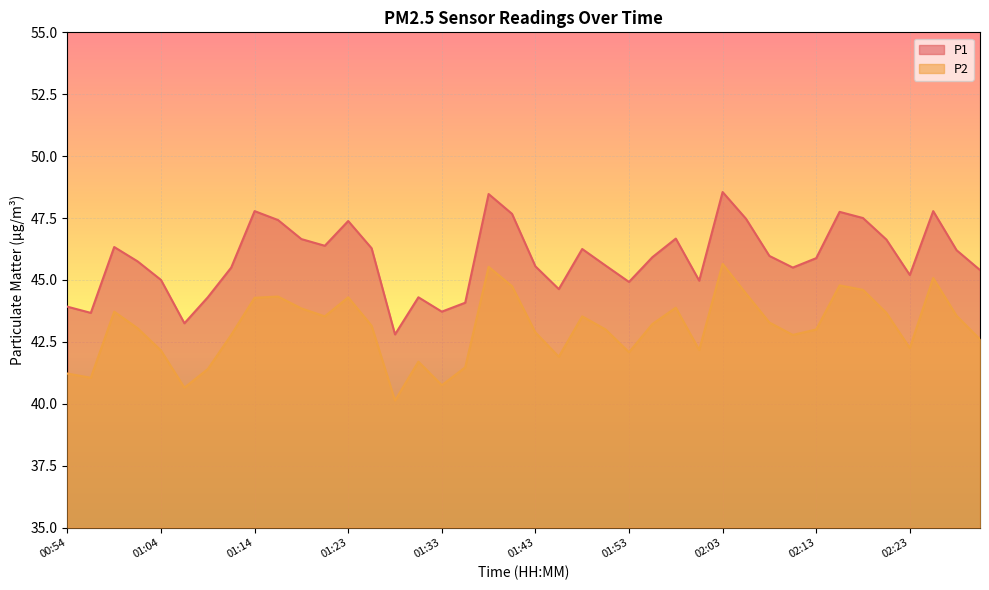

In P1, how many points are lower than both neighbors (excluding endpoints)?

10